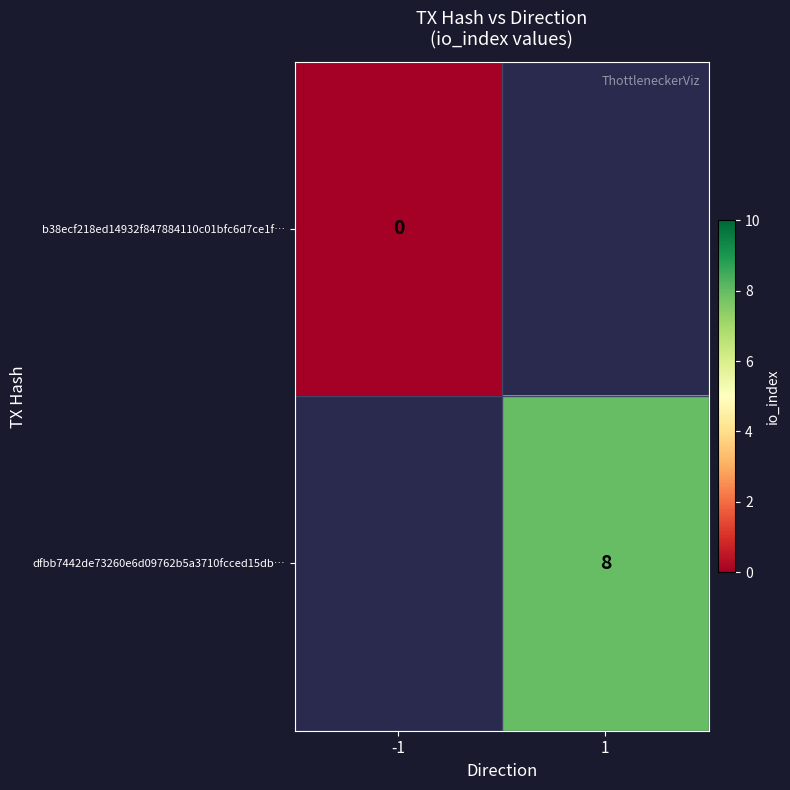

The dfbb7442de73260e6d09762b5a3710fcced15db… series shows 8 at 1. True or false?

True